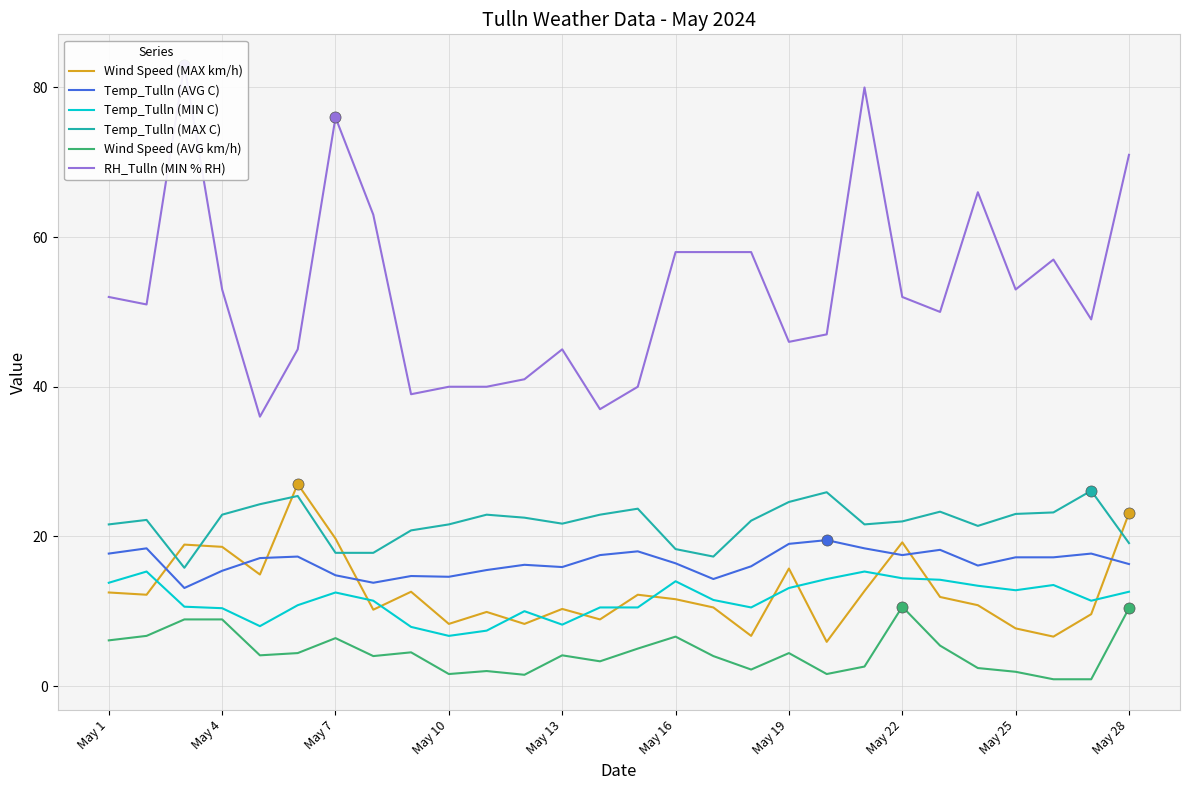

Which series has the largest total across all categories?

RH_Tulln (MIN % RH)